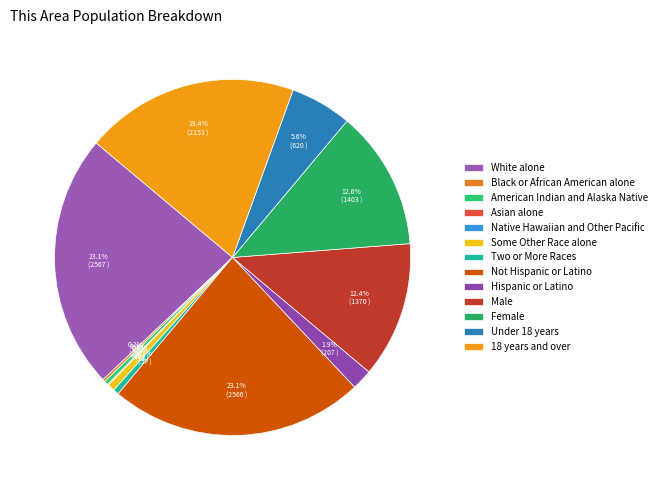

What is the change in value from Asian alone to Female?

+1391